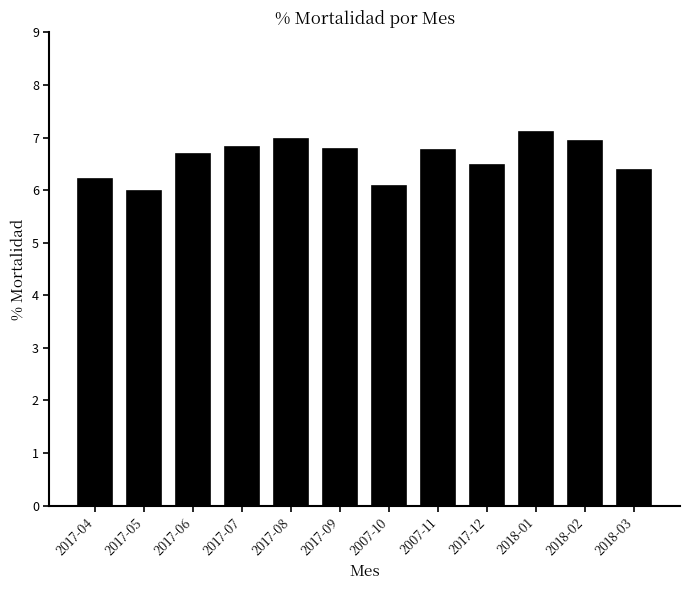

Reading left to right, list all the values displayed in this chart.

2017-04=6.2	2017-05=6.0	2017-06=6.7	2017-07=6.8	2017-08=7.0	2017-09=6.8	2007-10=6.1	2007-11=6.8	2017-12=6.5	2018-01=7.1	2018-02=6.9	2018-03=6.4